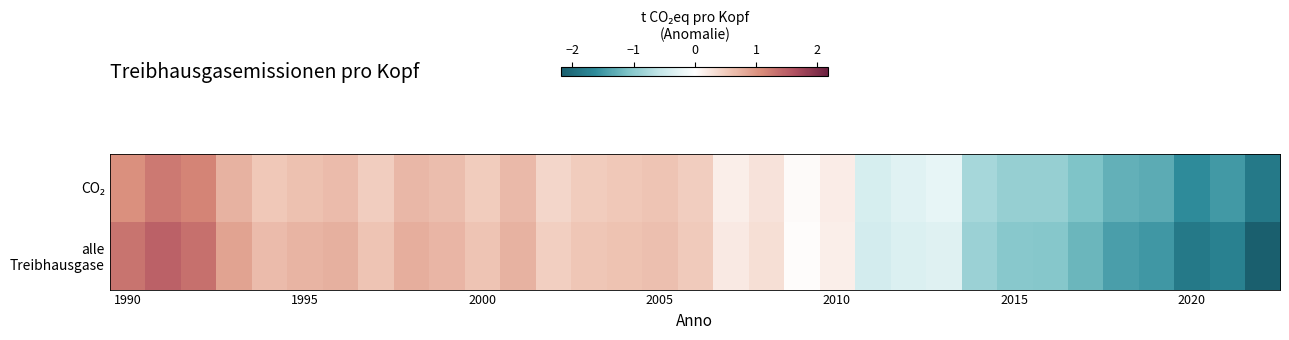

At how many categories does at least one series exceed -1?

27